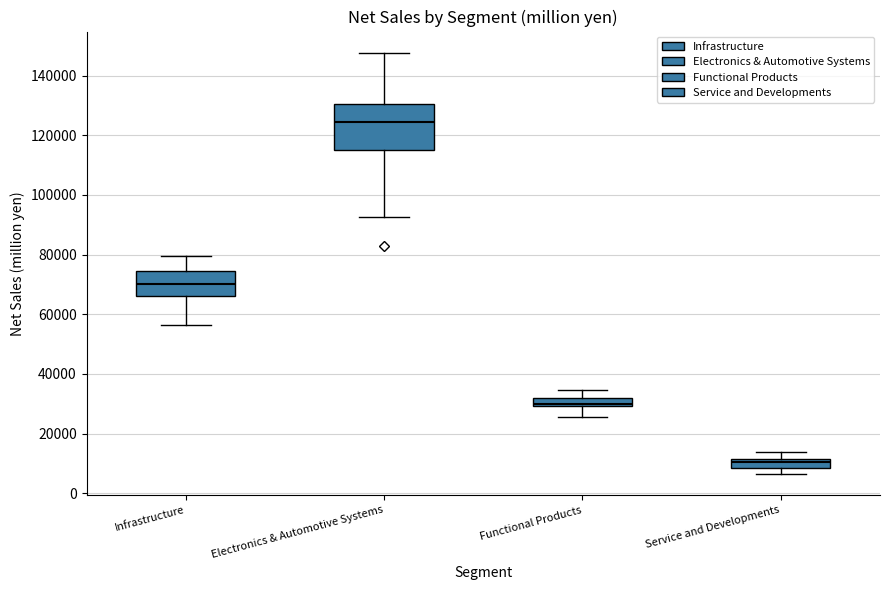

Where is the lower edge of the box for Infrastructure on the y-axis? The values are not printed on the chart, so give them approximately, as read against the axis.

66000